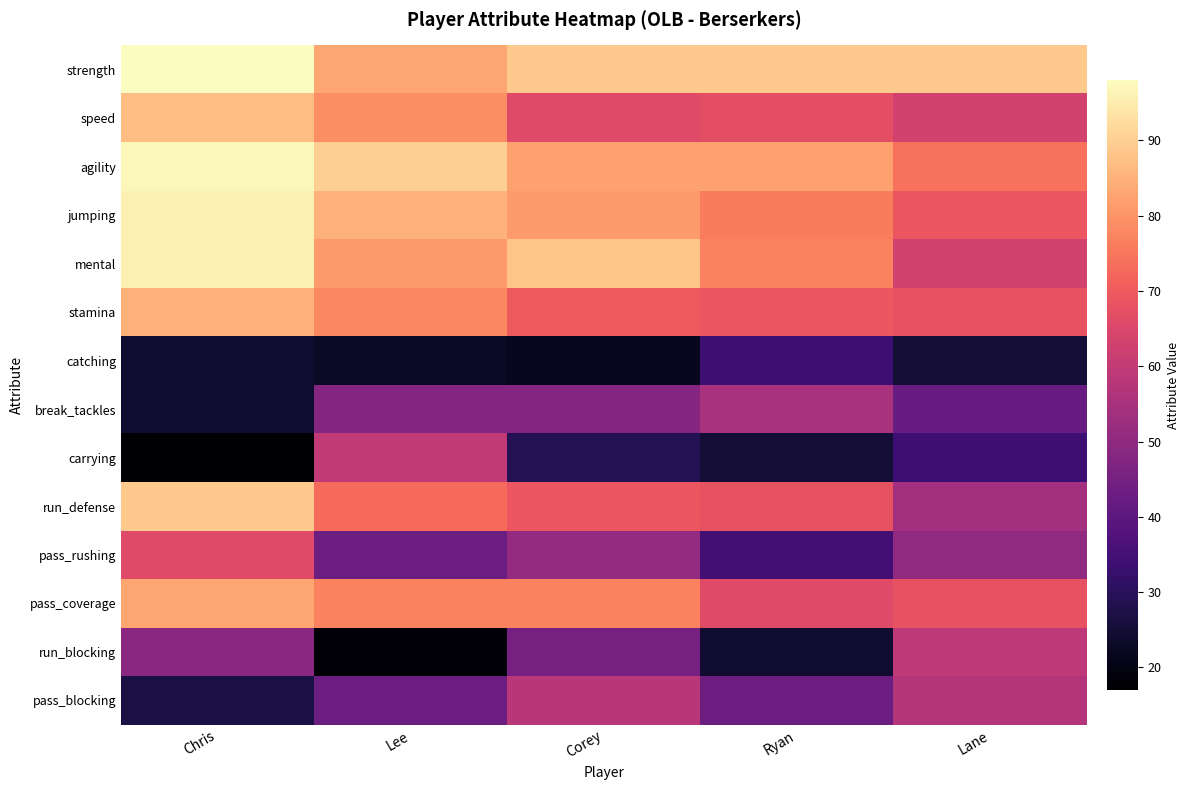

How many data points does each series have?

5